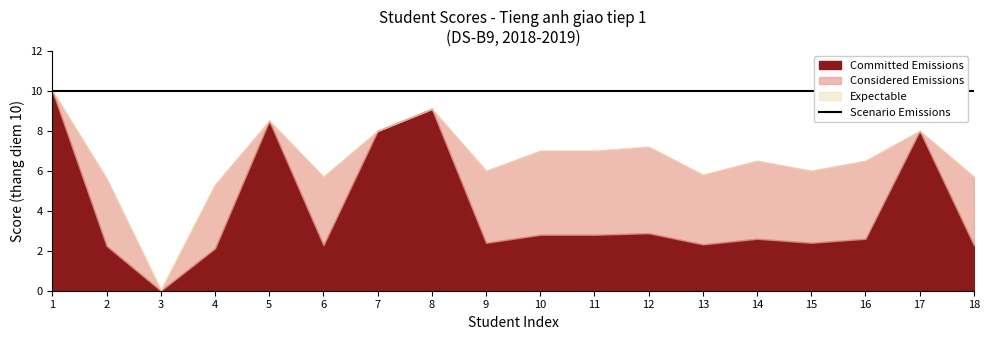

Is it true that Expectable equals 12.1 at 3?

False